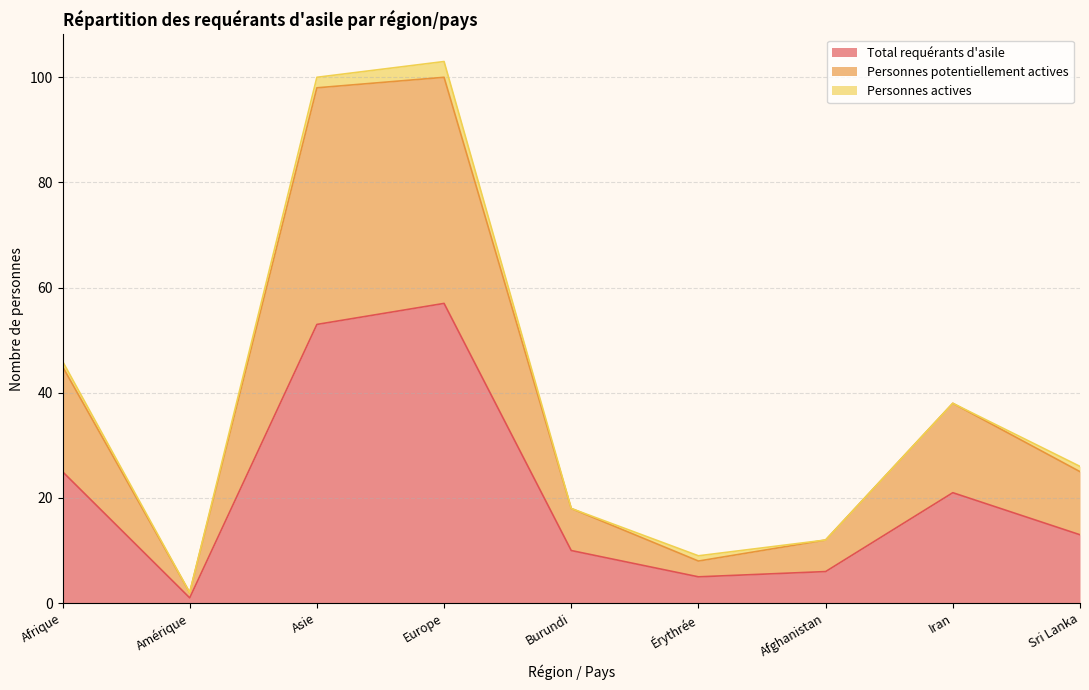

The Total requérants d'asile series shows 10 at Burundi. True or false?

True